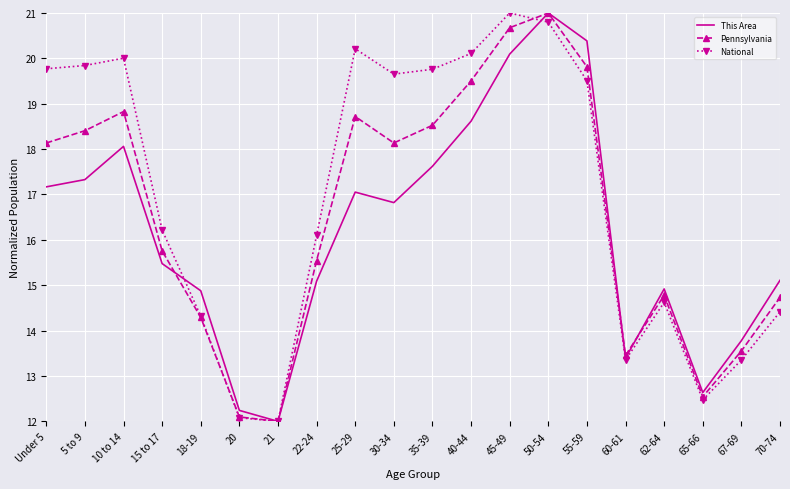

Rank the series by their average value, from lowest to highest.

This Area, Pennsylvania, National